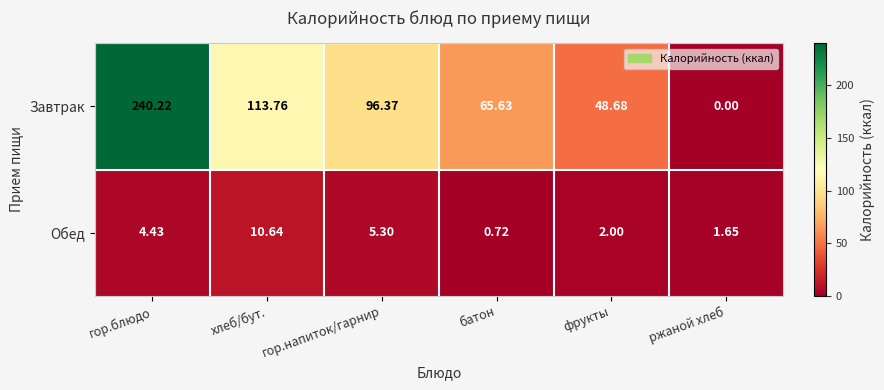

Which series changed the most between хлеб/бут. and ржаной хлеб?

Завтрак